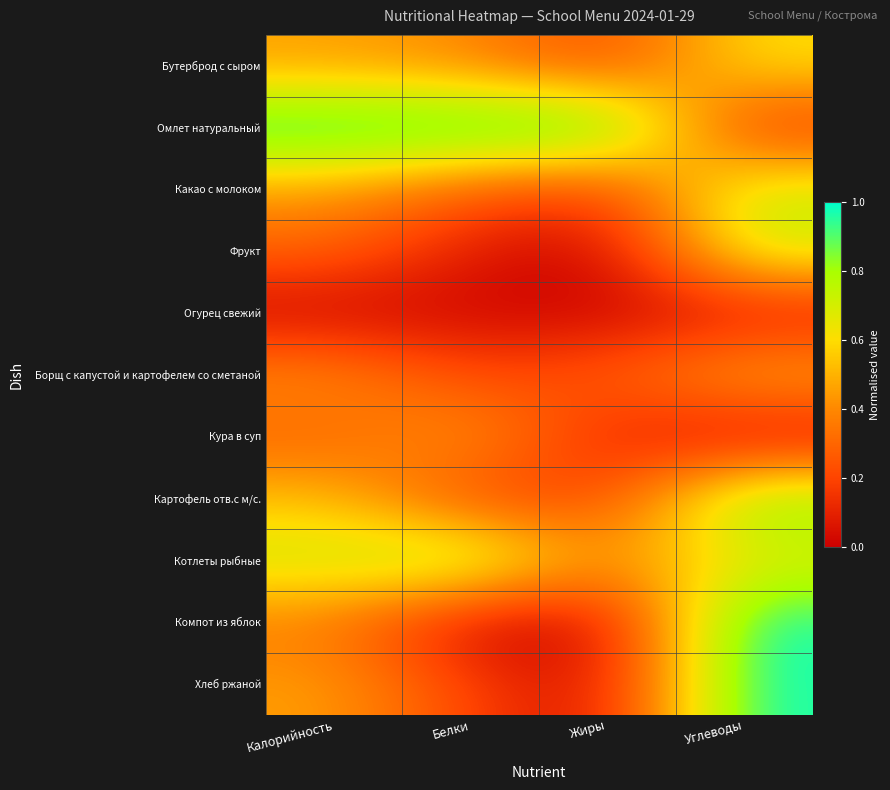

What is the greatest value displayed?

1.0